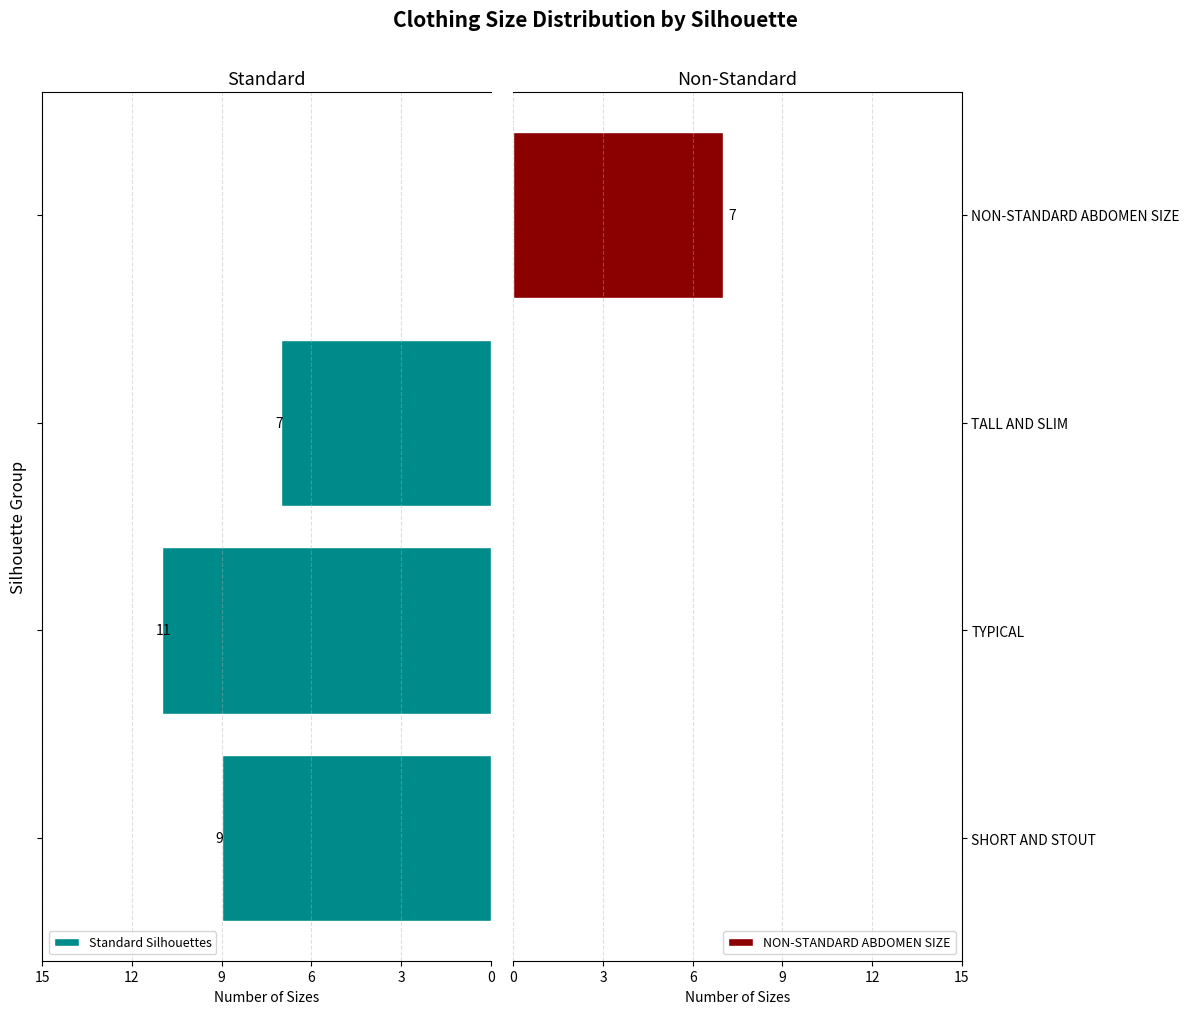

Is it true that NON-STANDARD ABDOMEN SIZE equals 7 at NON-STANDARD ABDOMEN SIZE?

True